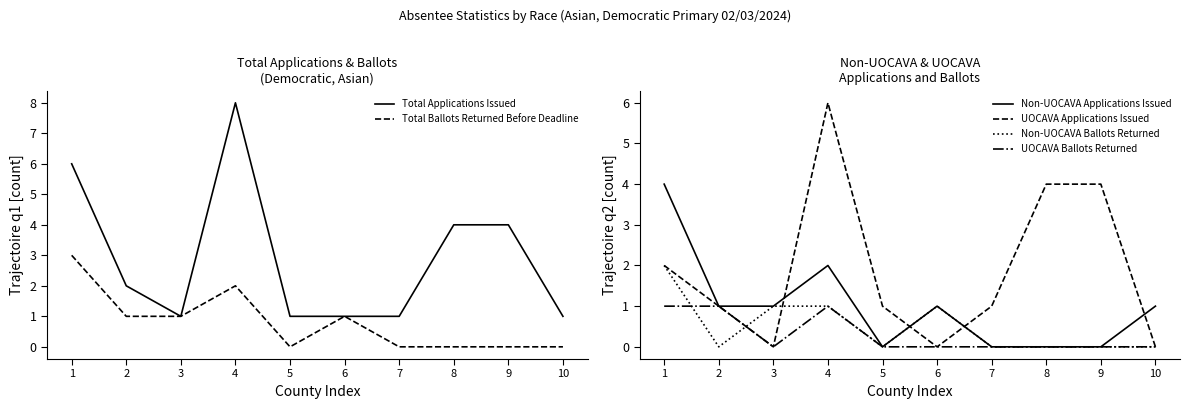

What is the sum of all UOCAVA Ballots Returned values?

3